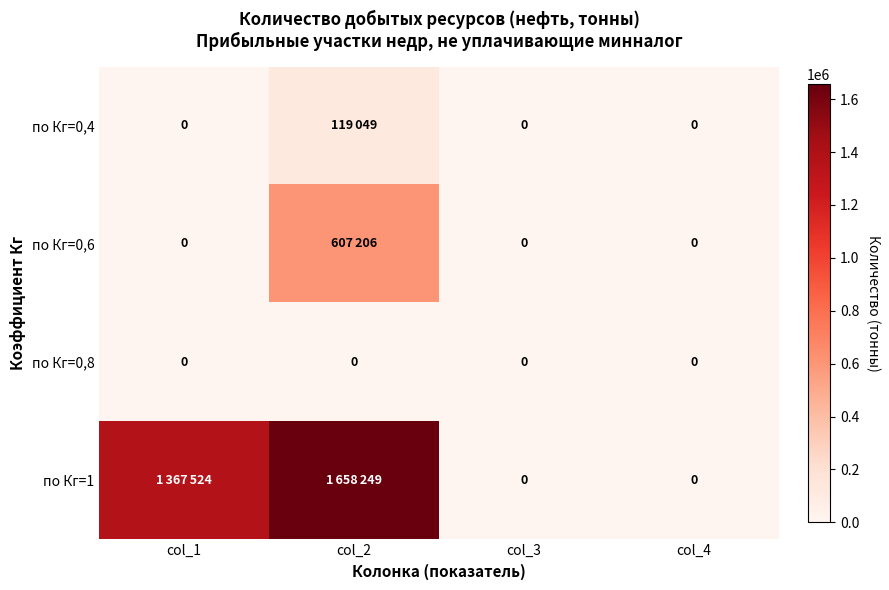

At which category is the sum across all series the highest?

col_2